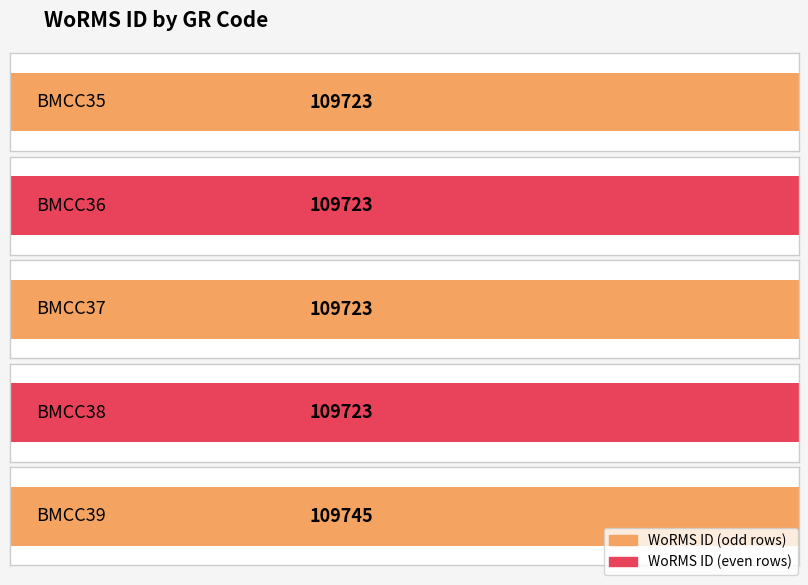

Rank the categories by value from lowest to highest.

BMCC35, BMCC36, BMCC37, BMCC38, BMCC39